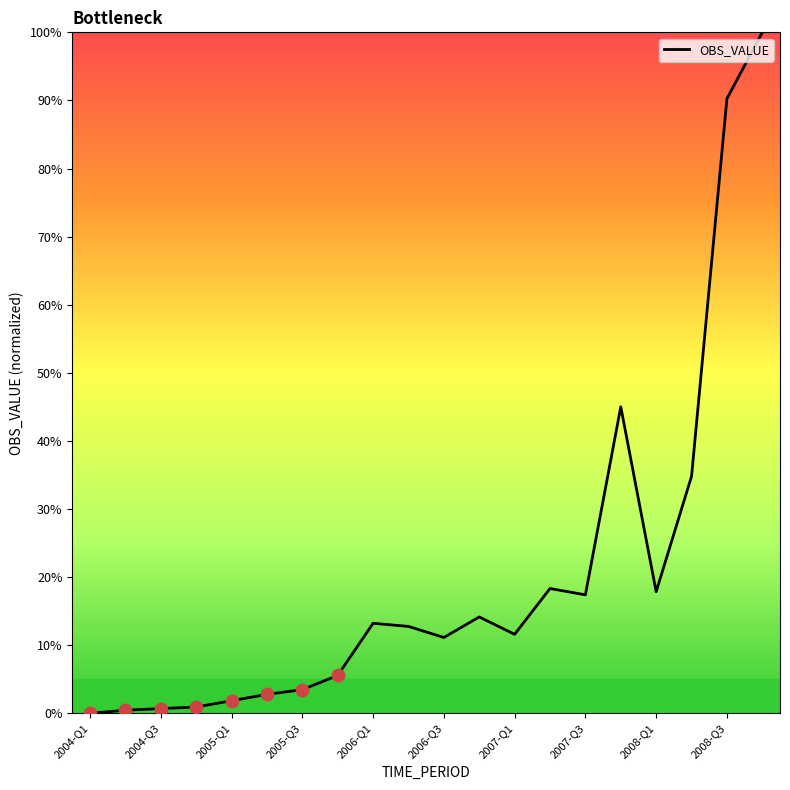

What is the maximum value shown in the chart?

100.0